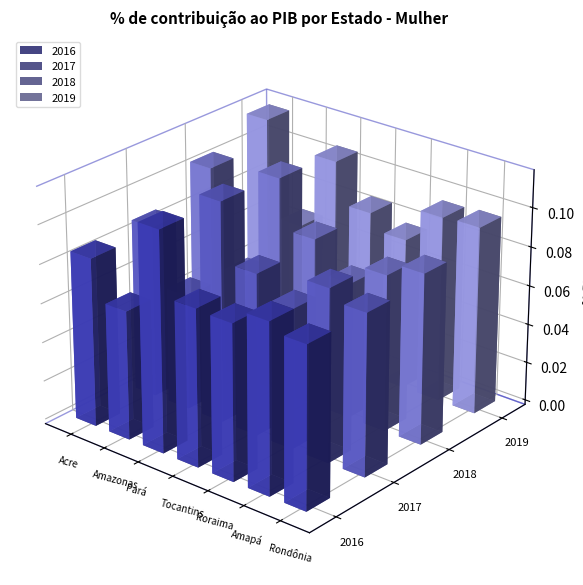

Is it true that 2017 equals 0.1 at Amapá?

False